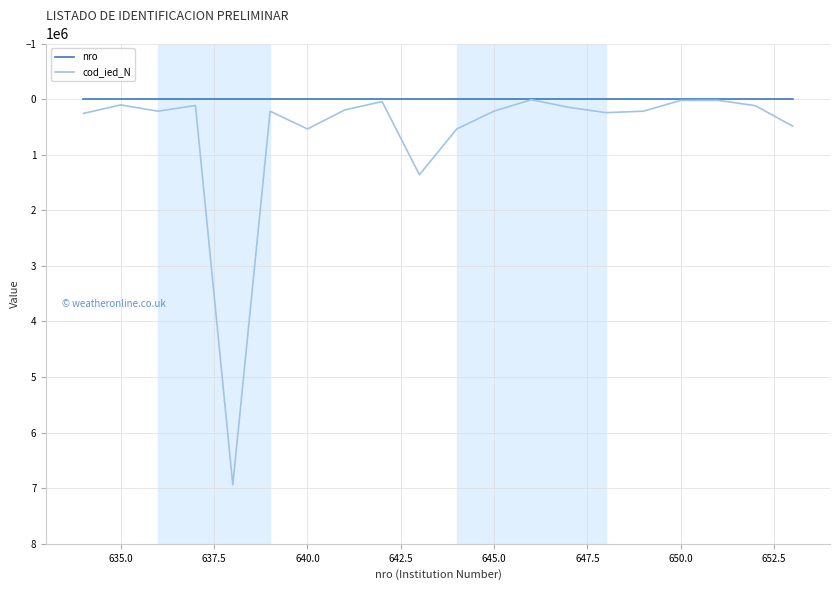

Which series has the largest range (max minus min)?

cod_ied_N